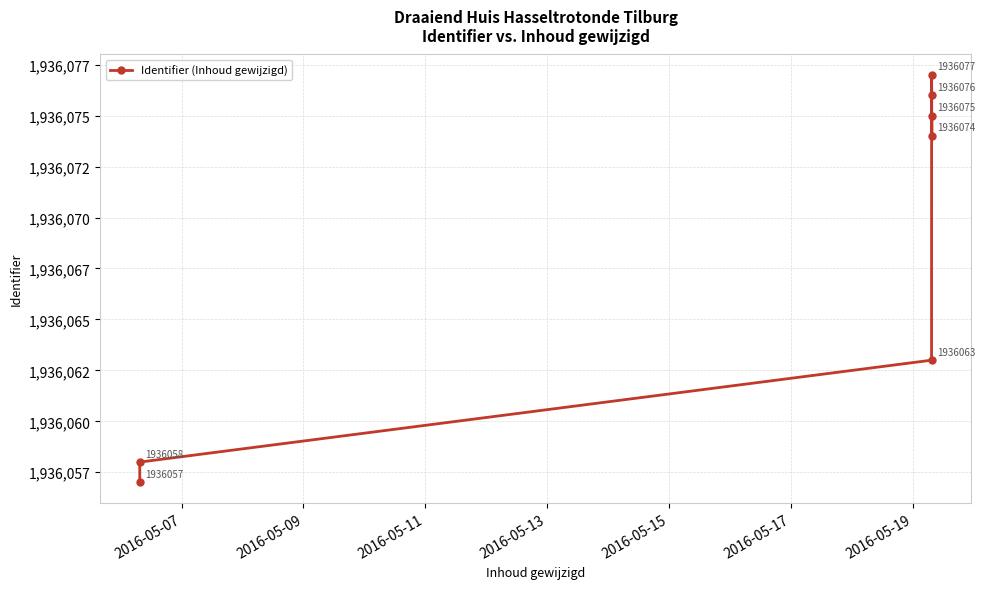

How many data points are above 1936074?

3